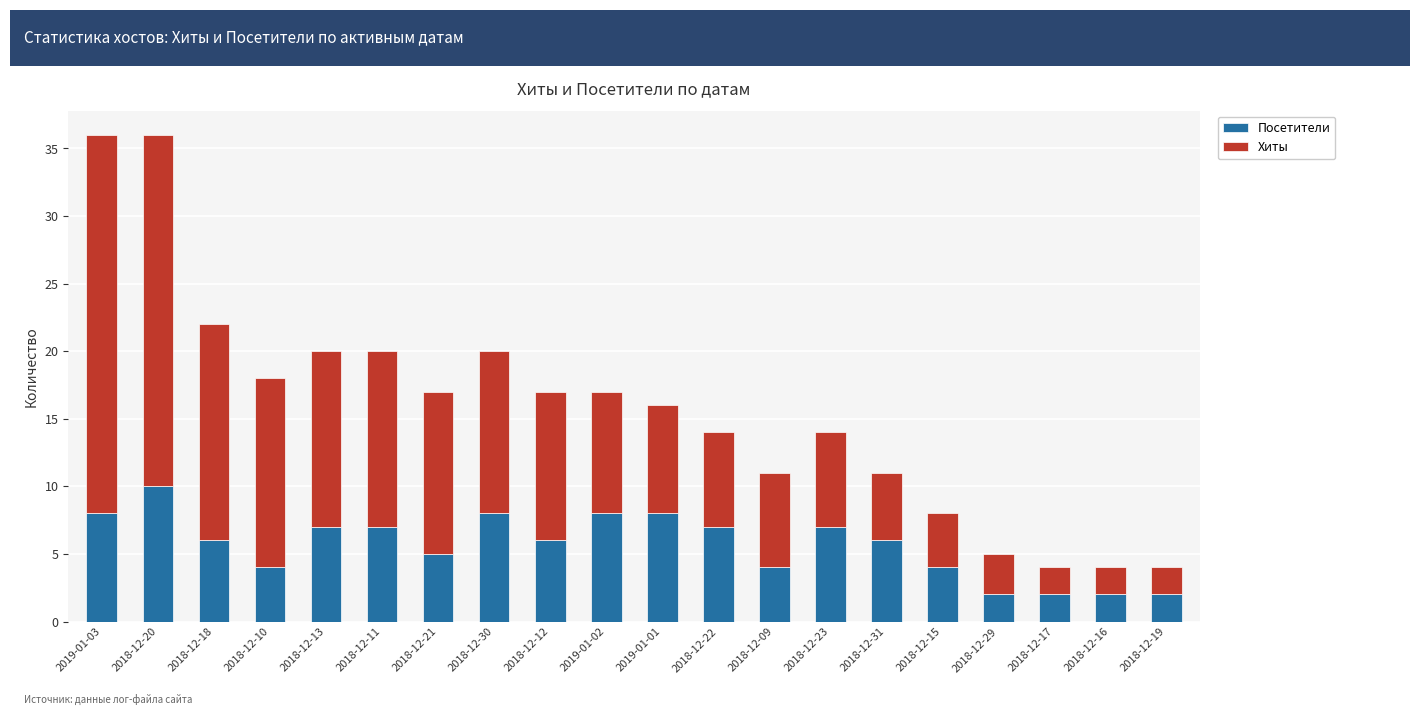

What is the total value across all series at 2018-12-16?

4